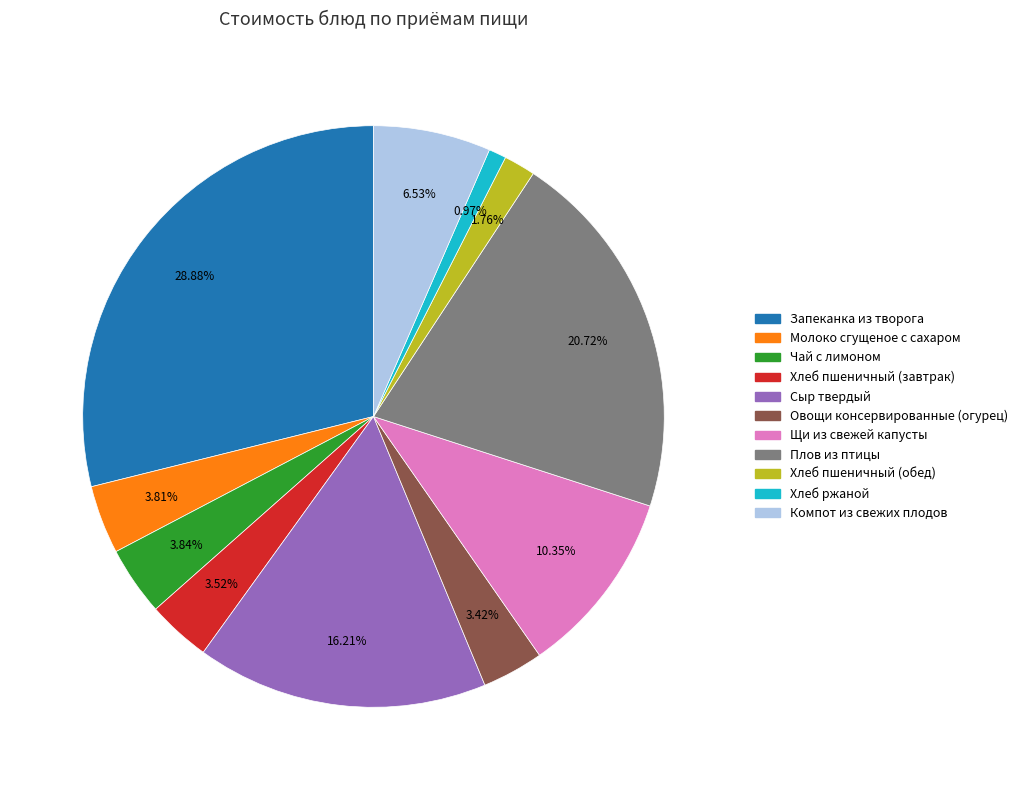

What percentage is the Компот из свежих плодов slice, to the nearest percent?

7%